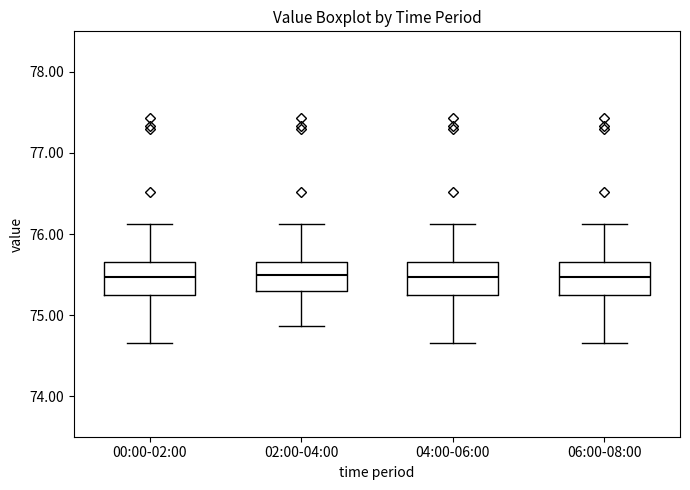

Reading left to right, transcribe this box plot: for each box, give where its median line is, the range the box spans, and where its two whiskers end, as read against the y-axis. The values are not printed on the chart, so give them approximately, as read against the axis.

00:00-02:00: median 75.5, box 75.2 to 75.7, whiskers 74.7 to 76.1
02:00-04:00: median 75.5, box 75.3 to 75.7, whiskers 74.9 to 76.1
04:00-06:00: median 75.5, box 75.2 to 75.7, whiskers 74.7 to 76.1
06:00-08:00: median 75.5, box 75.2 to 75.7, whiskers 74.7 to 76.1